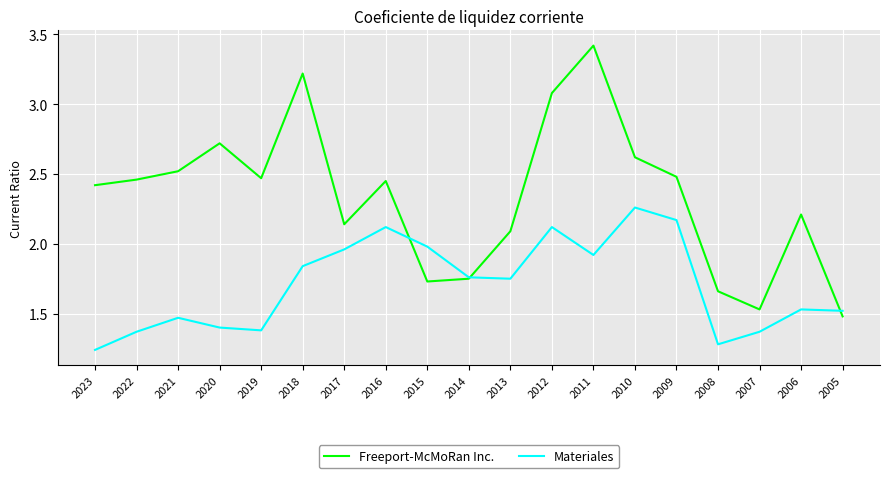

What is the spread (max minus min) of values at 2008?

0.4